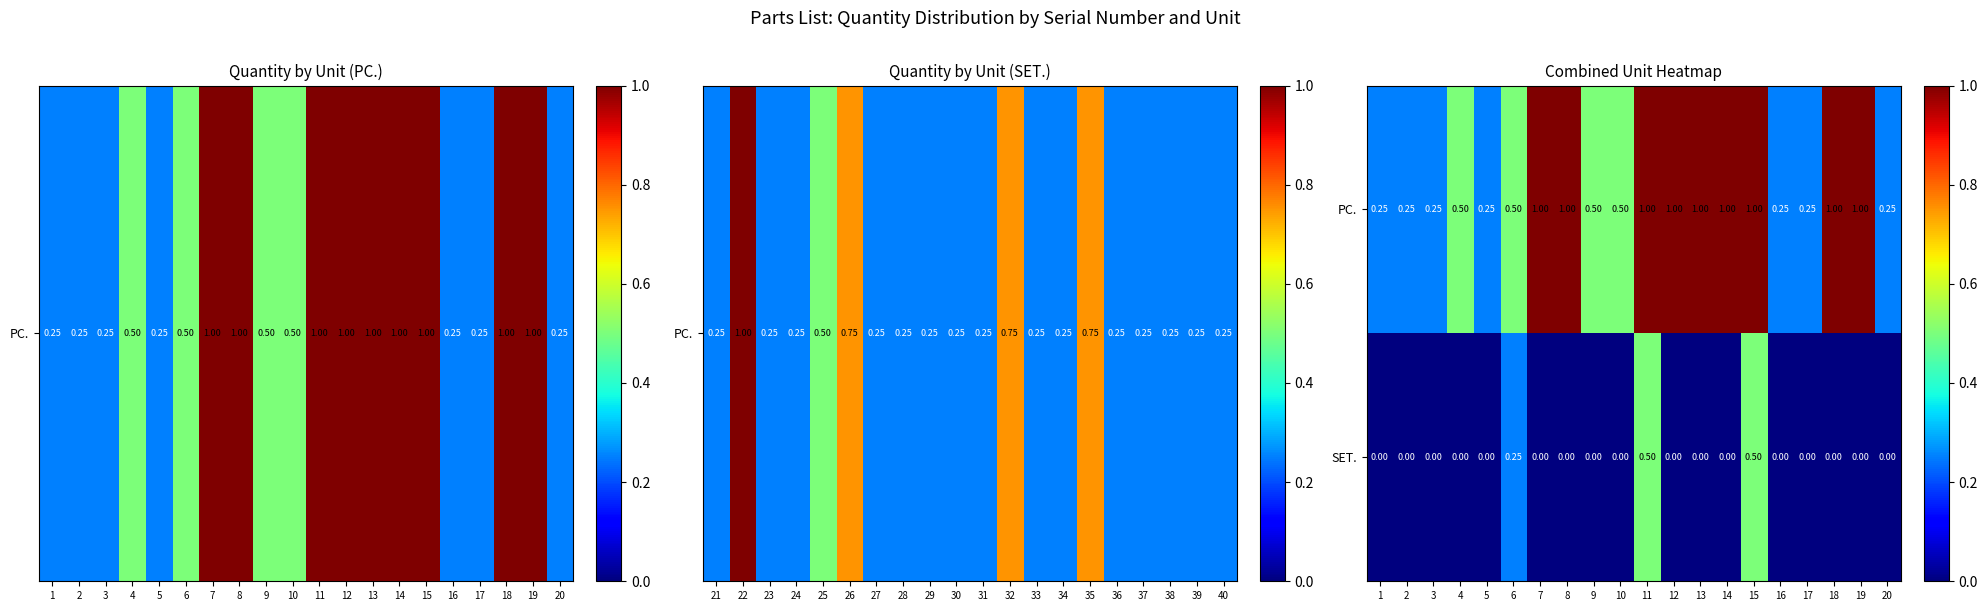

Which series has the largest range (max minus min)?

PC.